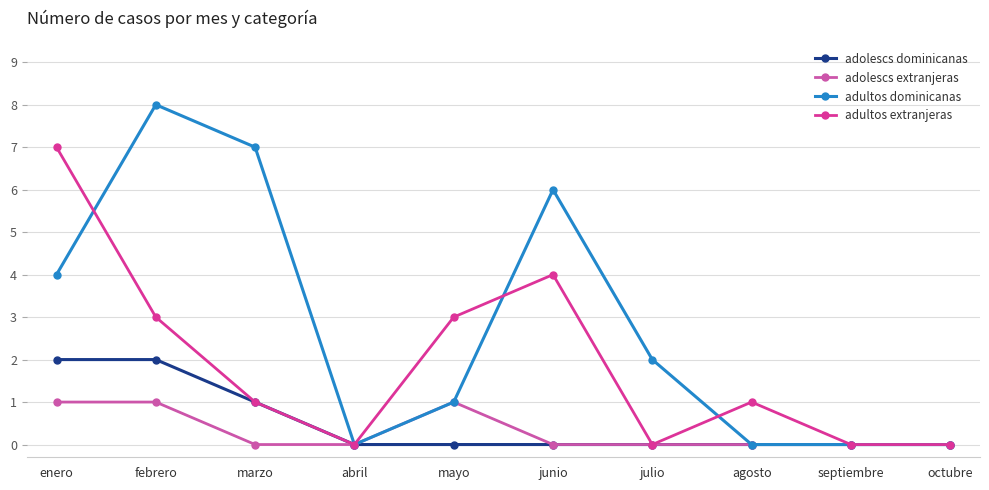

Count the number of data series in this chart.

4